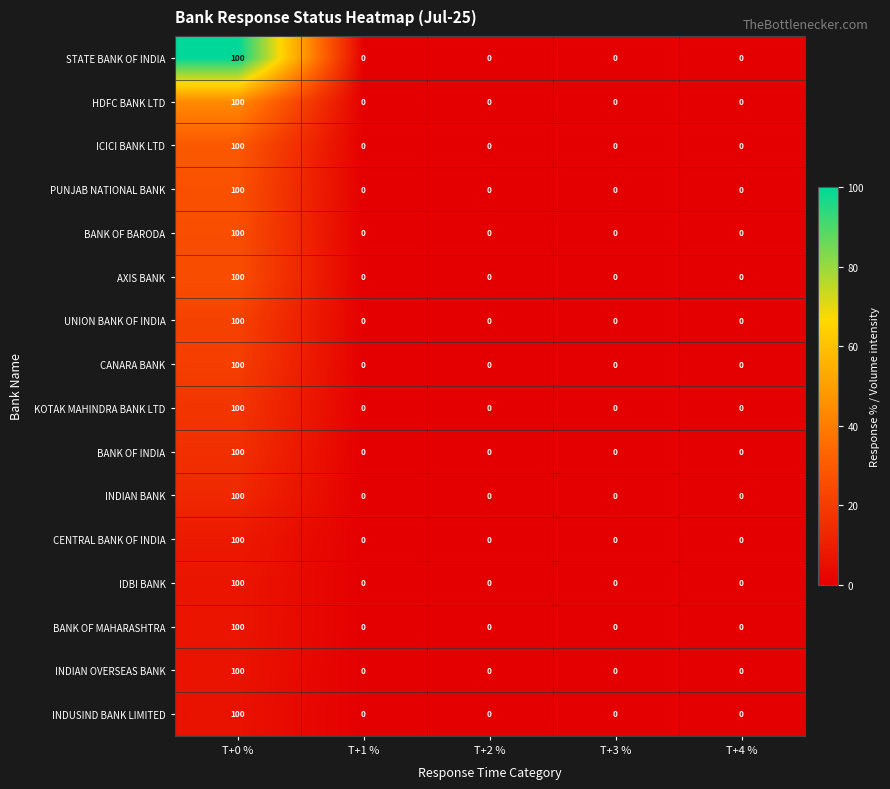

What is the average value of the BANK OF BARODA series?

20